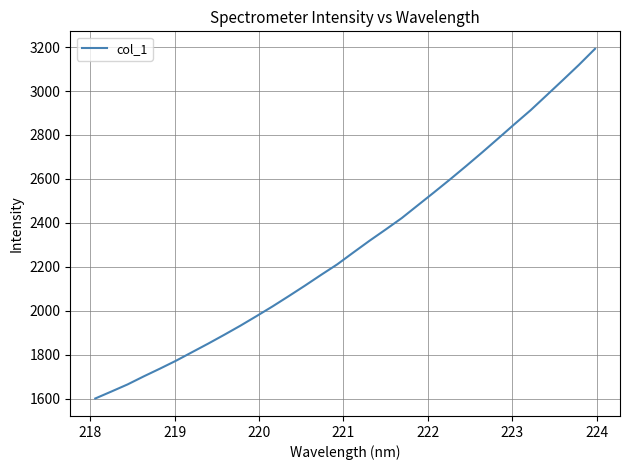

What is the difference between the maximum and minimum values?

1592.2